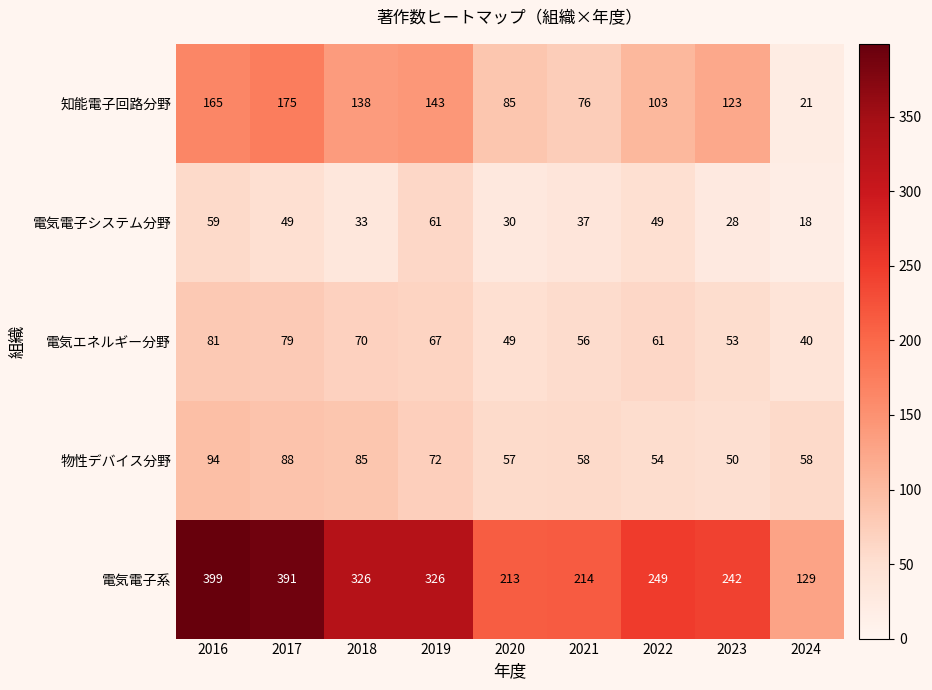

What is the difference between the highest and lowest values at 2022?

200